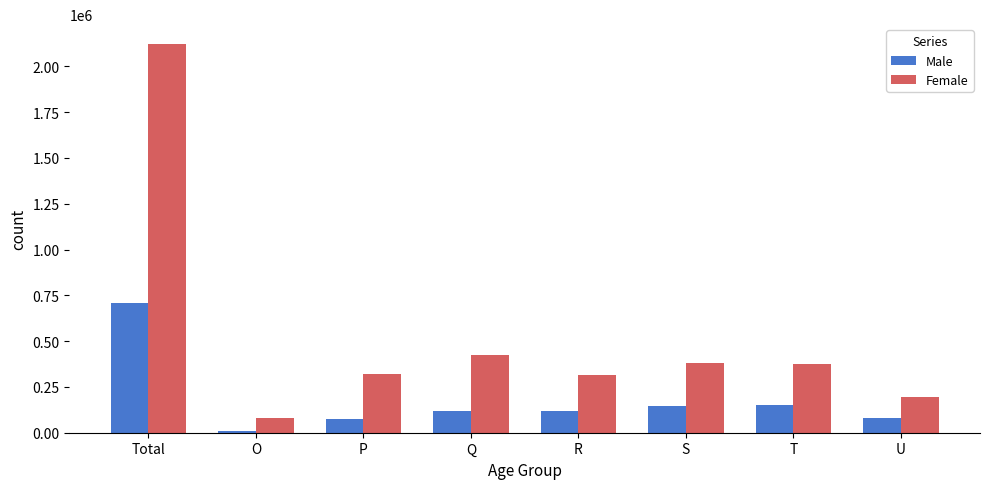

The Female series shows 421656 at Q. True or false?

True